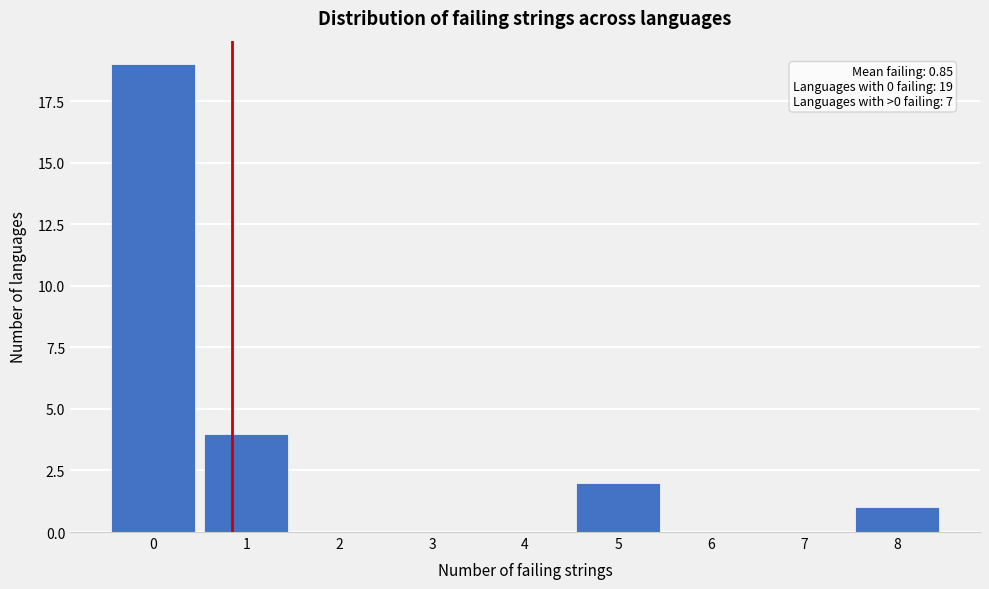

Which range on the x-axis has the tallest bar?

-0.5 to 0.5